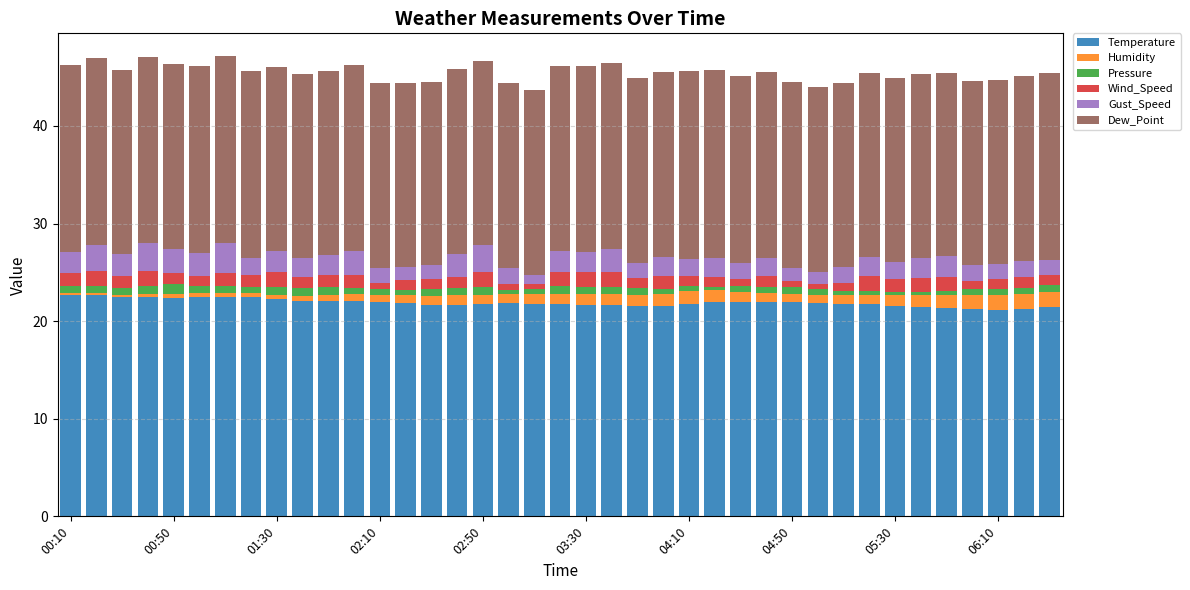

What is the difference between the maximum and minimum values in the Temperature series?

1.6